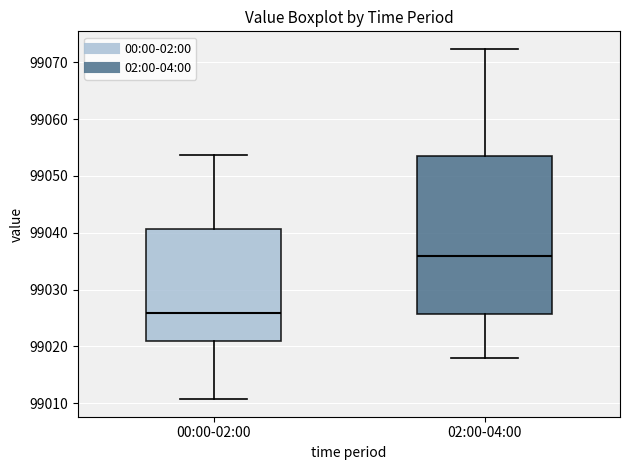

Where is the upper edge of the box for 00:00-02:00 on the y-axis? The values are not printed on the chart, so give them approximately, as read against the axis.

99041